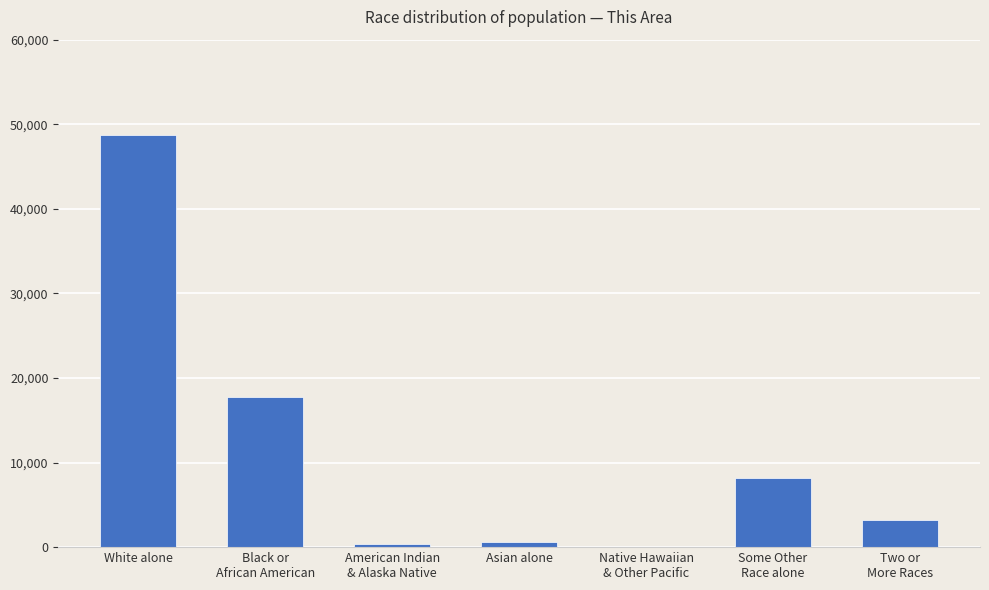

What is the ratio of the value at Two or
More Races to the value at Native Hawaiian
& Other Pacific?

117.8